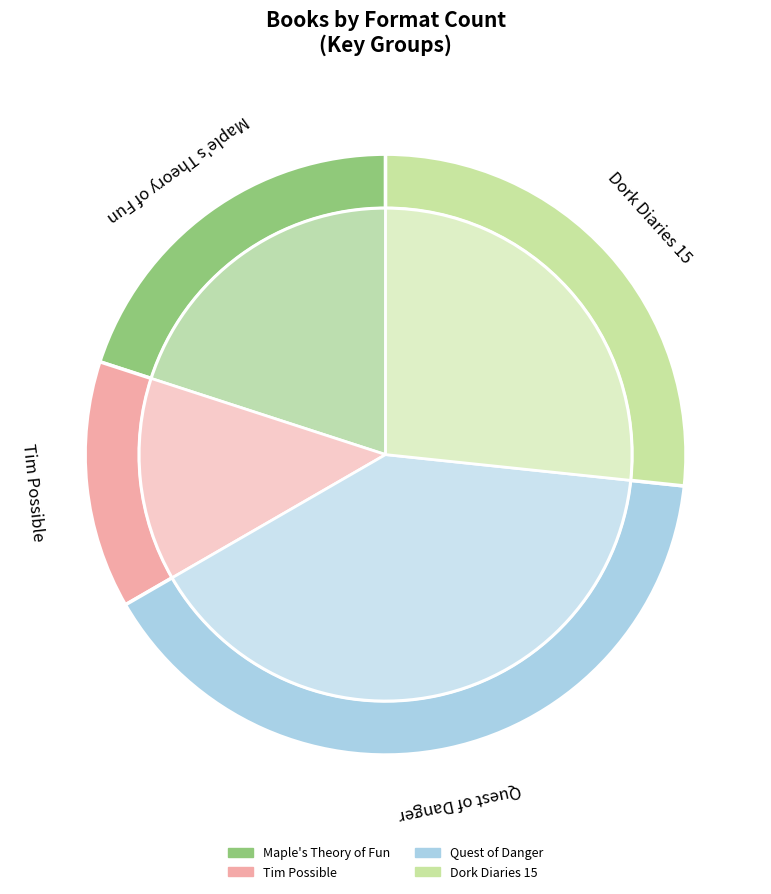

How many slices are in this pie chart?

4